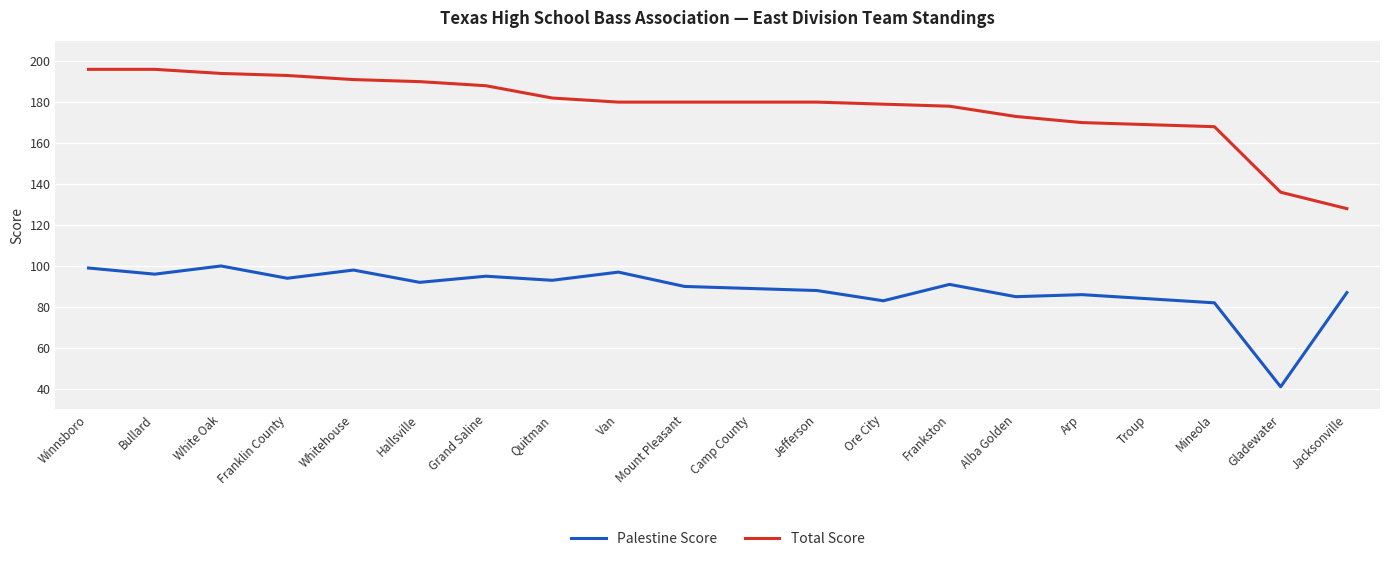

What are all the series names shown in the legend?

Palestine Score, Total Score